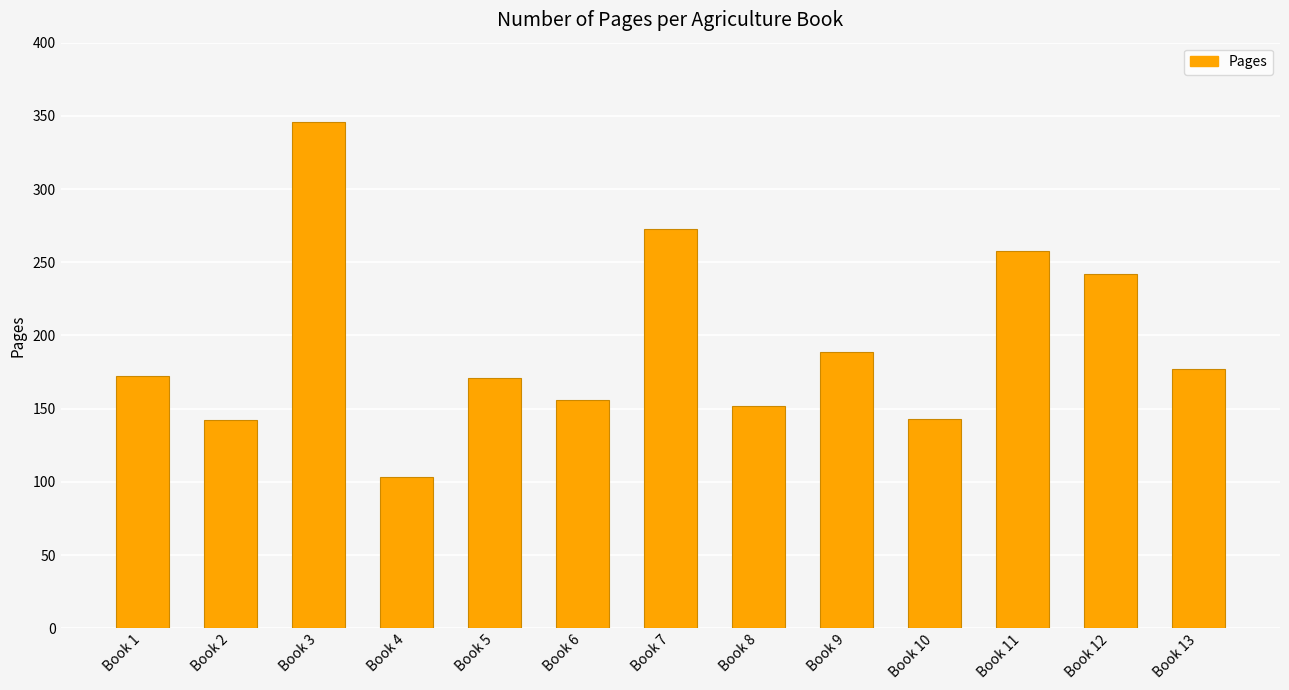

True or false: the data shows 142 at Book 2.

True